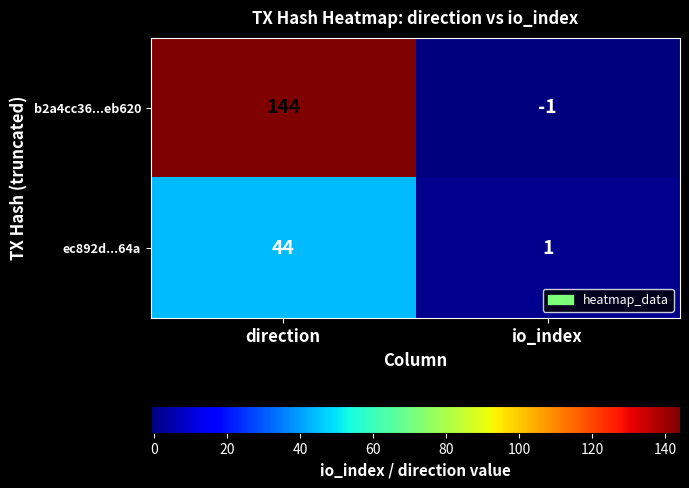

The b2a4cc36...eb620 series shows 68 at direction. True or false?

False